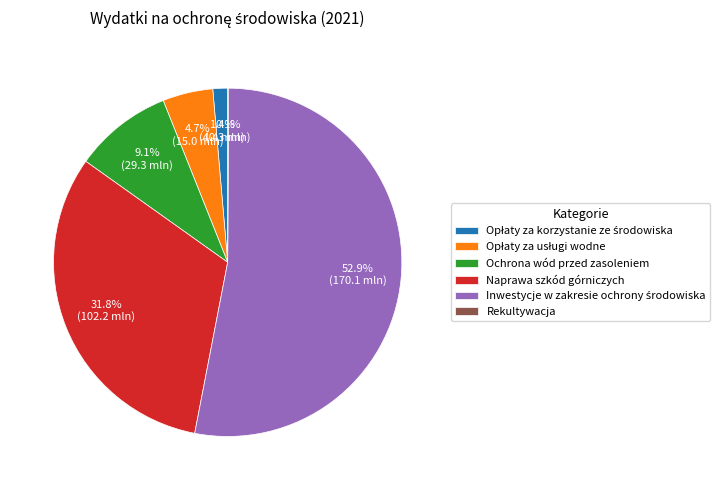

Which has a higher value, Naprawa szkód górniczych or Ochrona wód przed zasoleniem?

Naprawa szkód górniczych